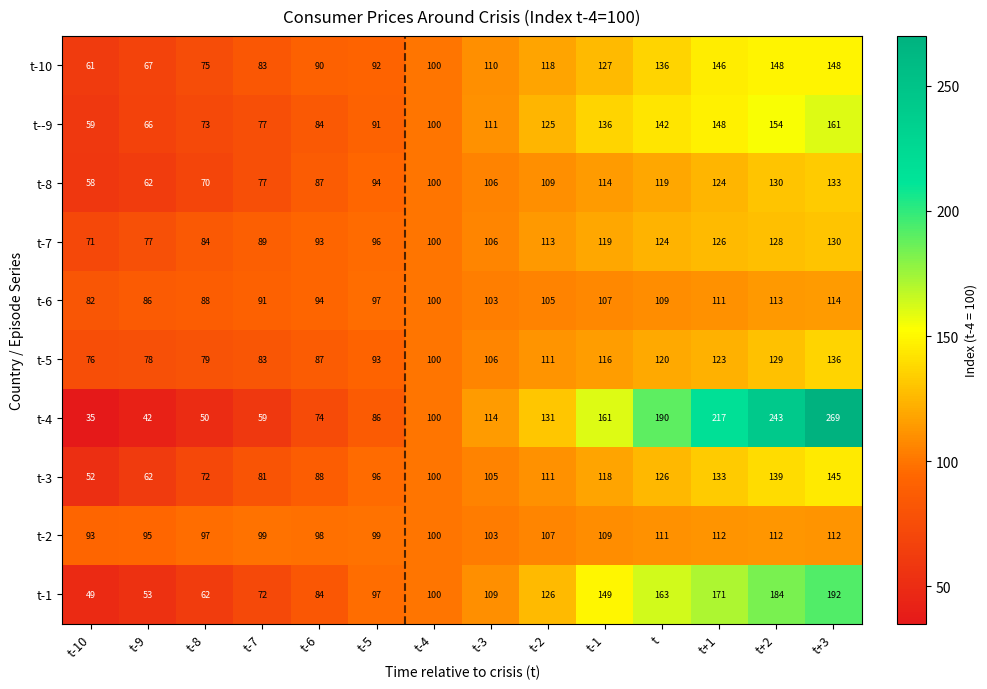

Rank the series by their maximum value, from highest to lowest.

t-4, t-1, t--9, t-10, t-3, t-5, t-8, t-7, t-6, t-2